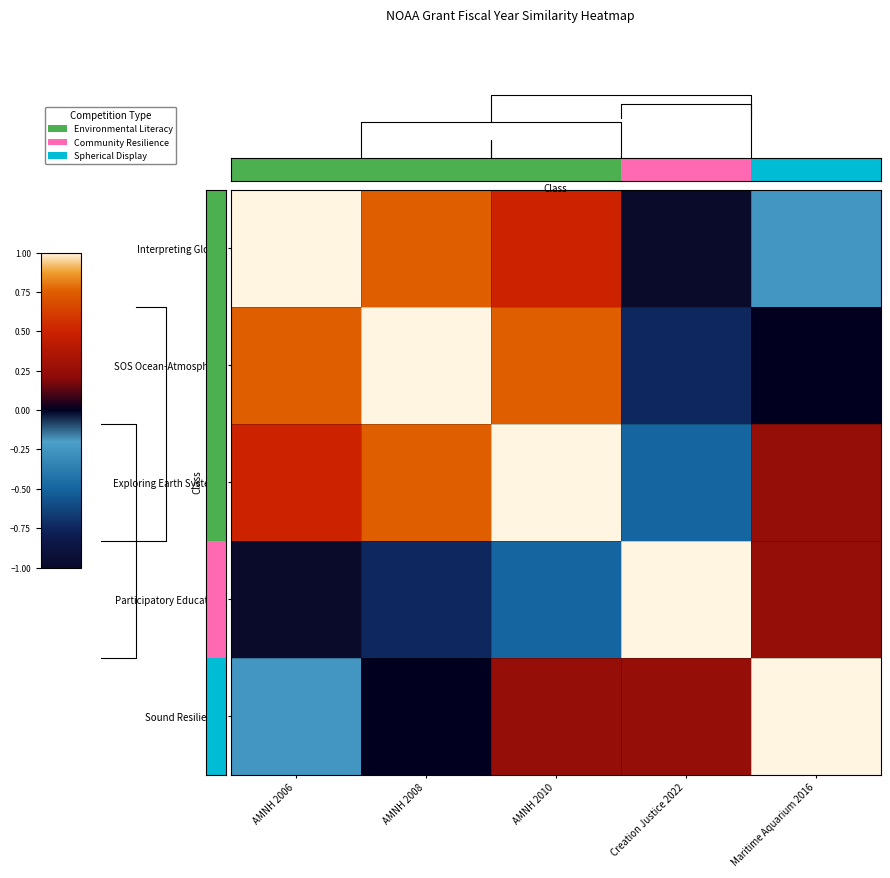

The value of SOS Ocean-Atmosphere at AMNH 2006 is 1.3. True or false?

False